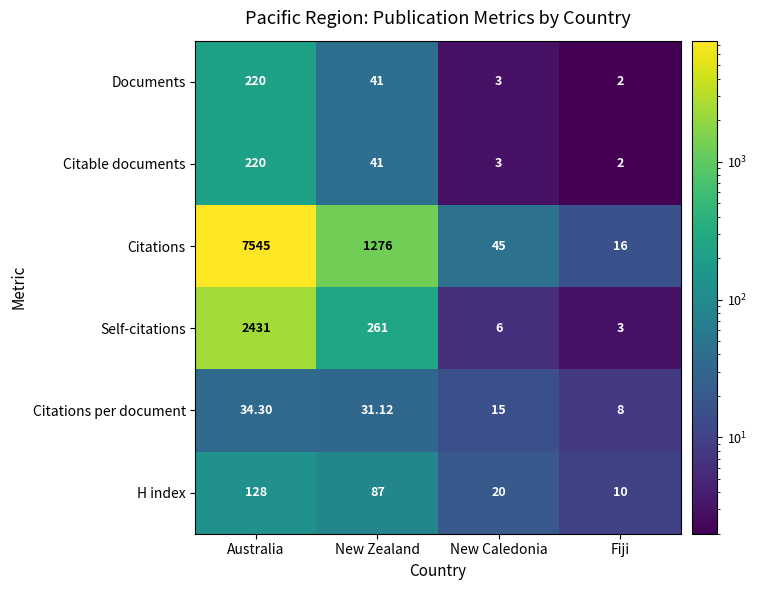

Which series has the widest spread of values?

Citations